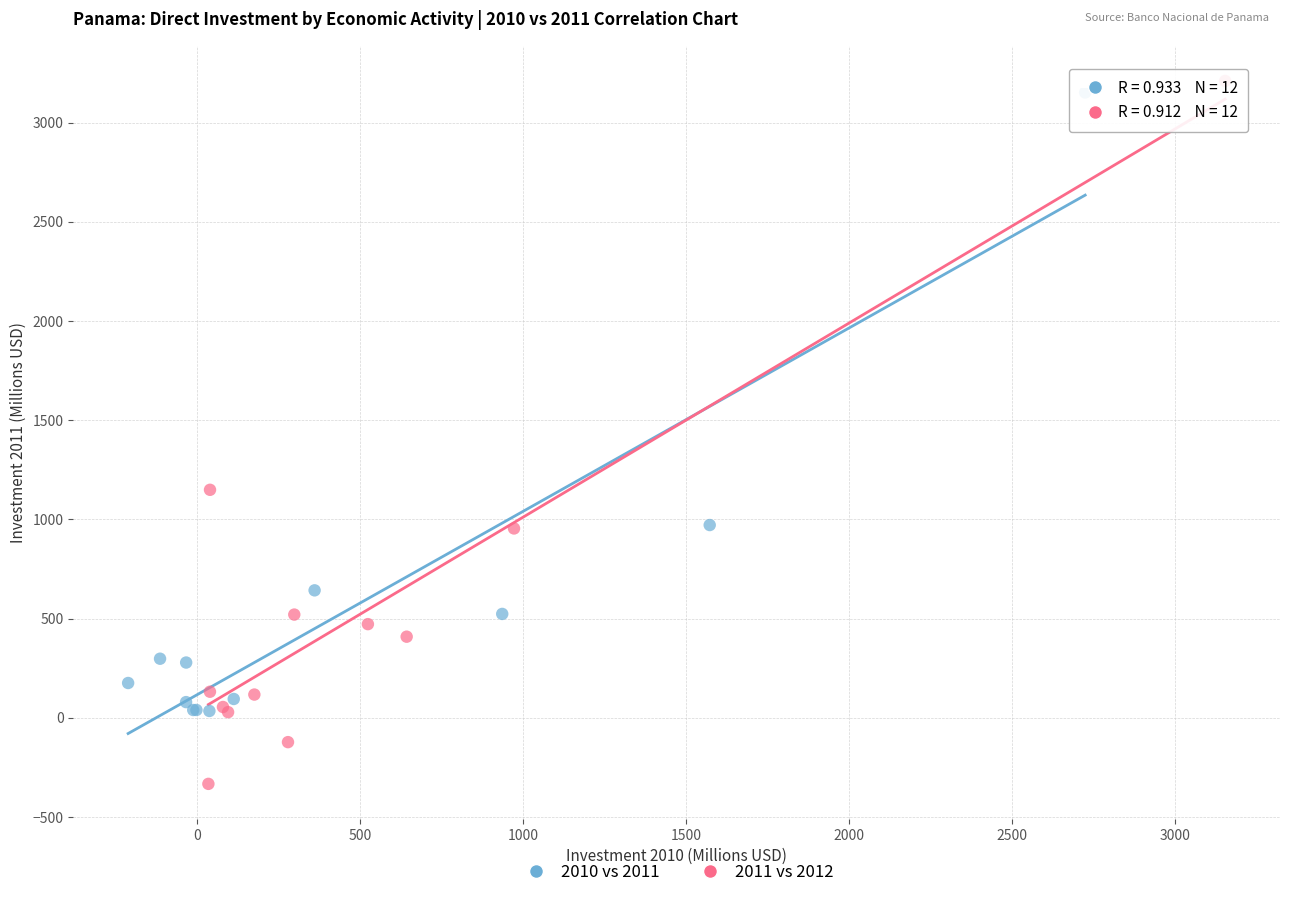

Which series has the largest Y range (max minus min)?

2011 vs 2012